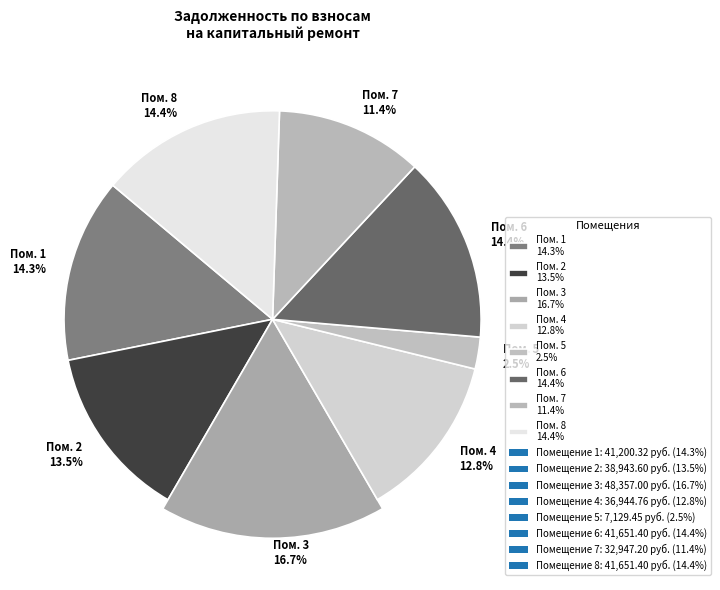

To the nearest percent, what percentage of the pie is 1?

14%